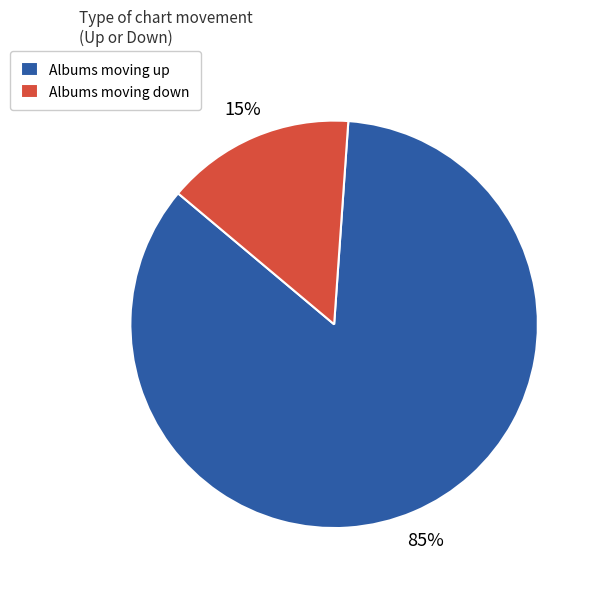

Which slice represents more than half of the pie?

Albums moving up